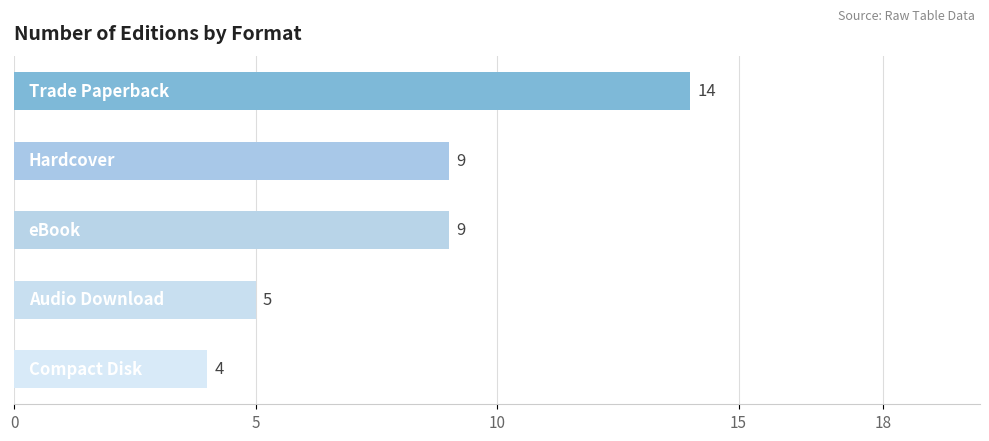

Are the bars horizontal?

Yes